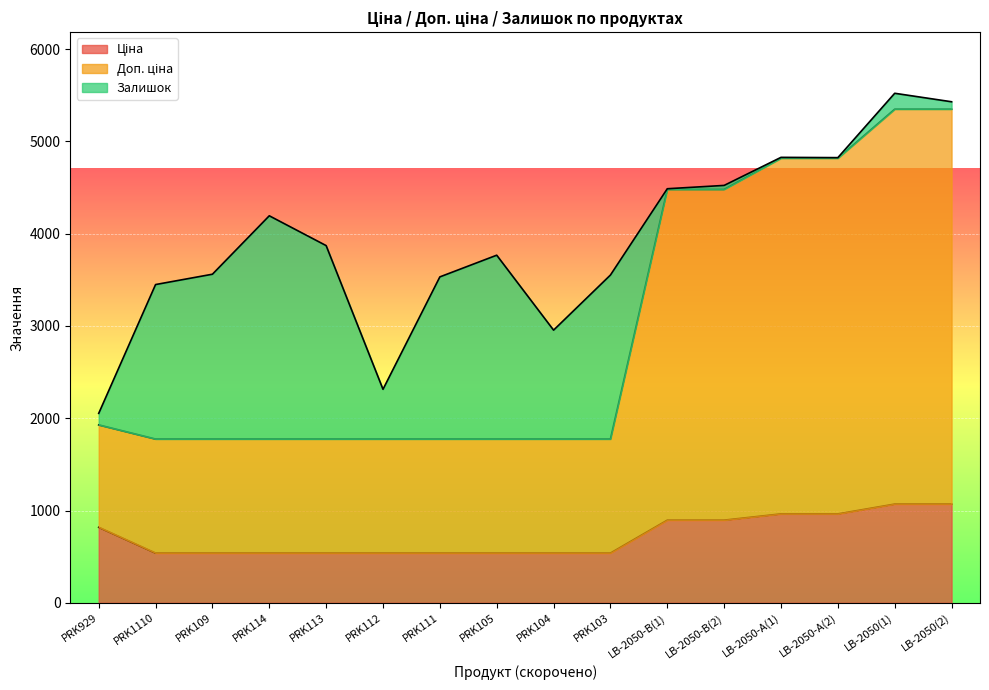

What is the total value across all series at PRK109?

3560.4